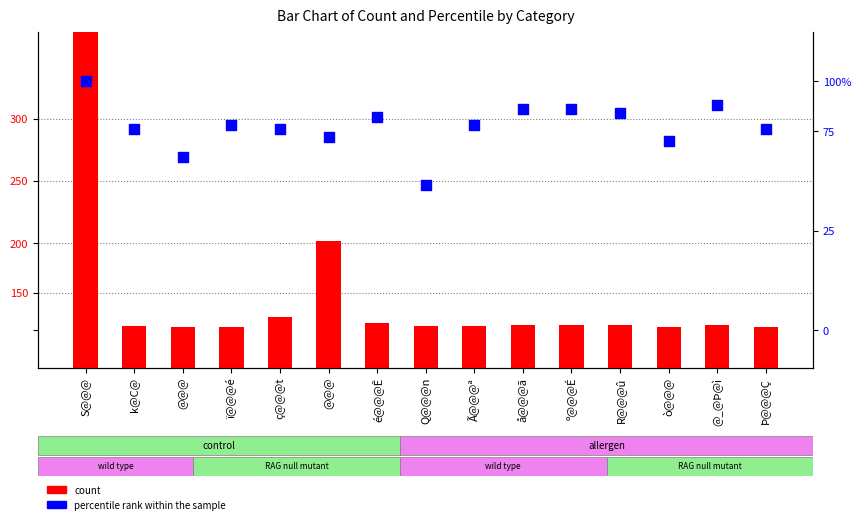

What is the total value across all series at ï@@@é?

427.5